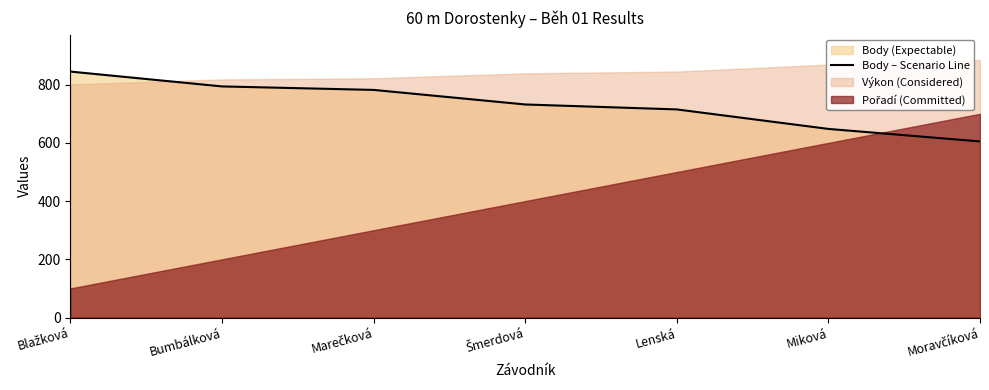

Is it true that Body – Scenario Line equals 648 at Miková?

True